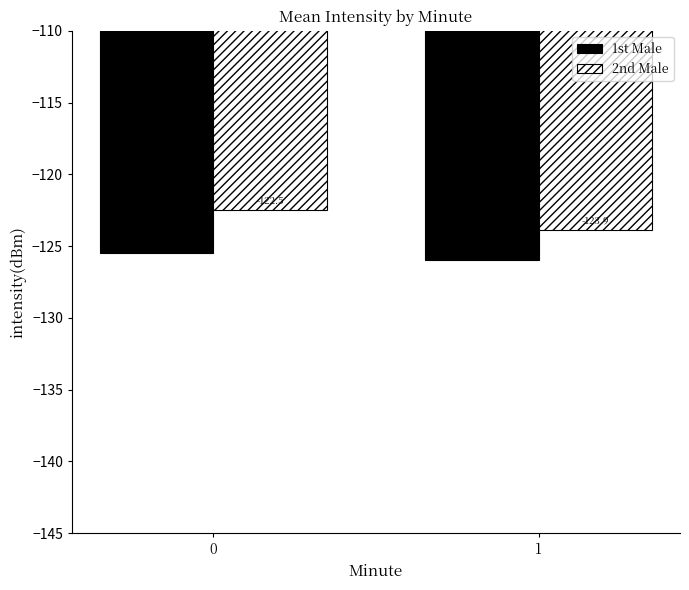

True or false: 1st Male has a value of -166.3 at 1.

False